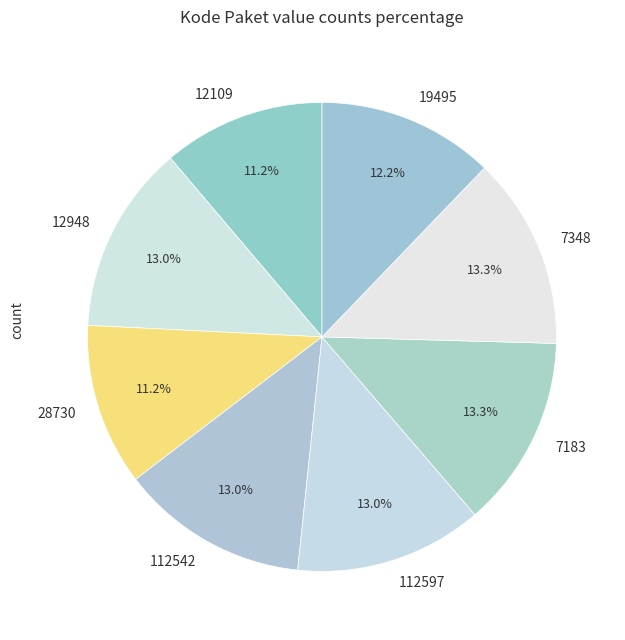

Approximately how many times larger is the value at 7348 compared to 28730?

1.2